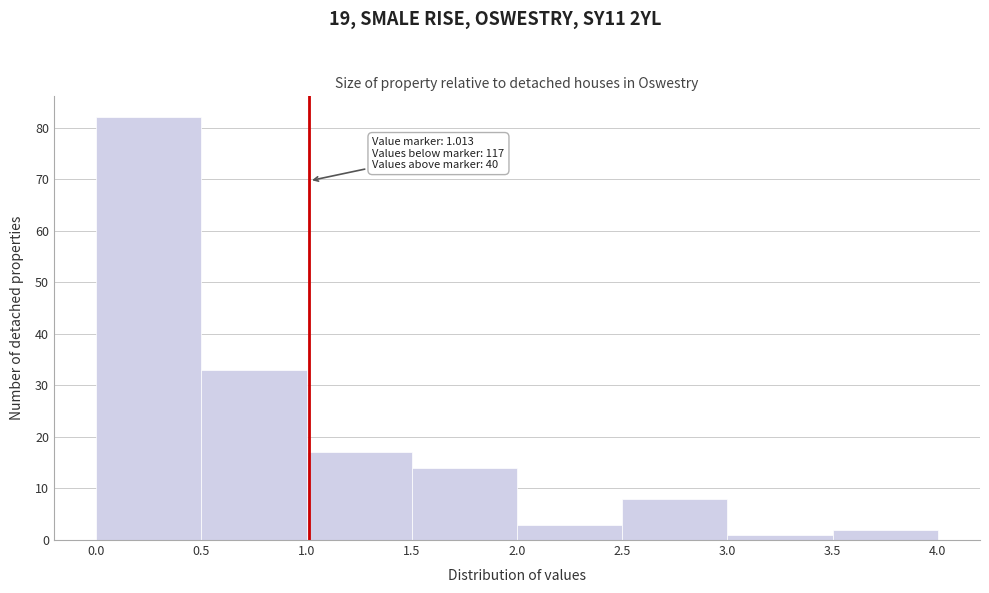

Which range on the x-axis has the tallest bar?

0.0 to 0.5